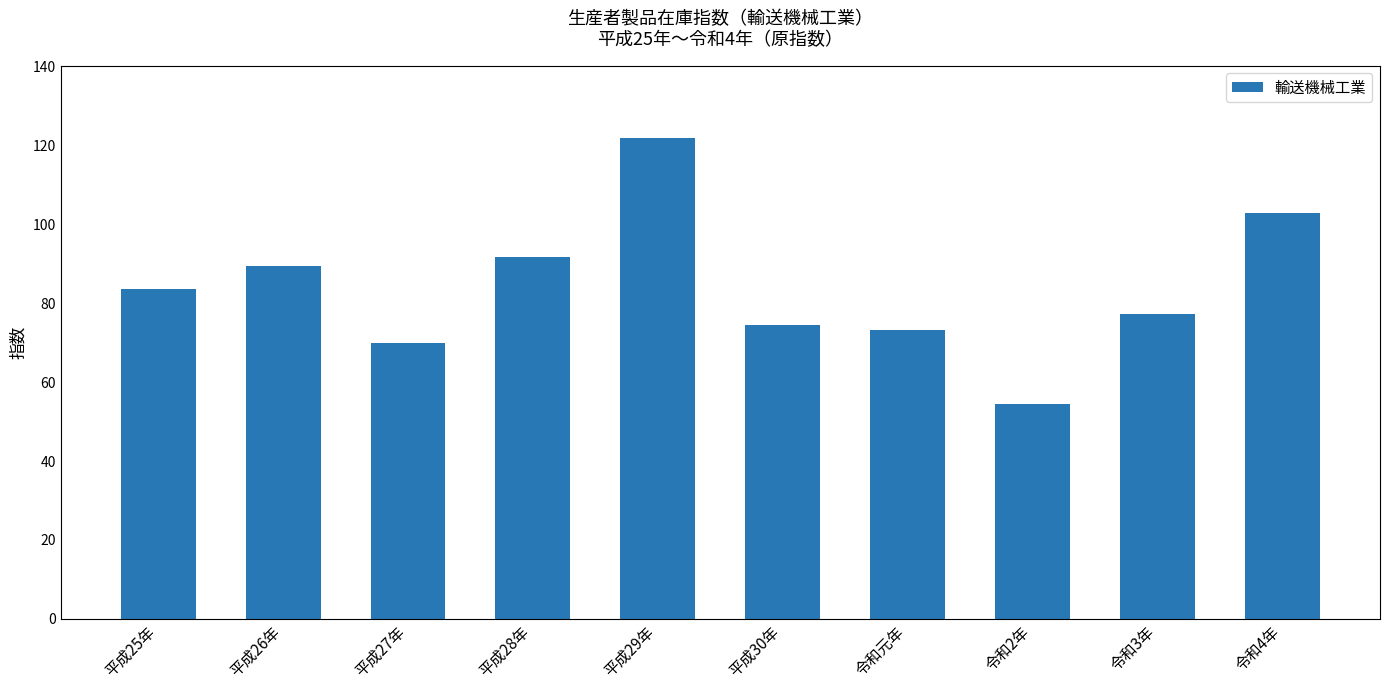

What is the difference between the second highest and second lowest values?

32.8